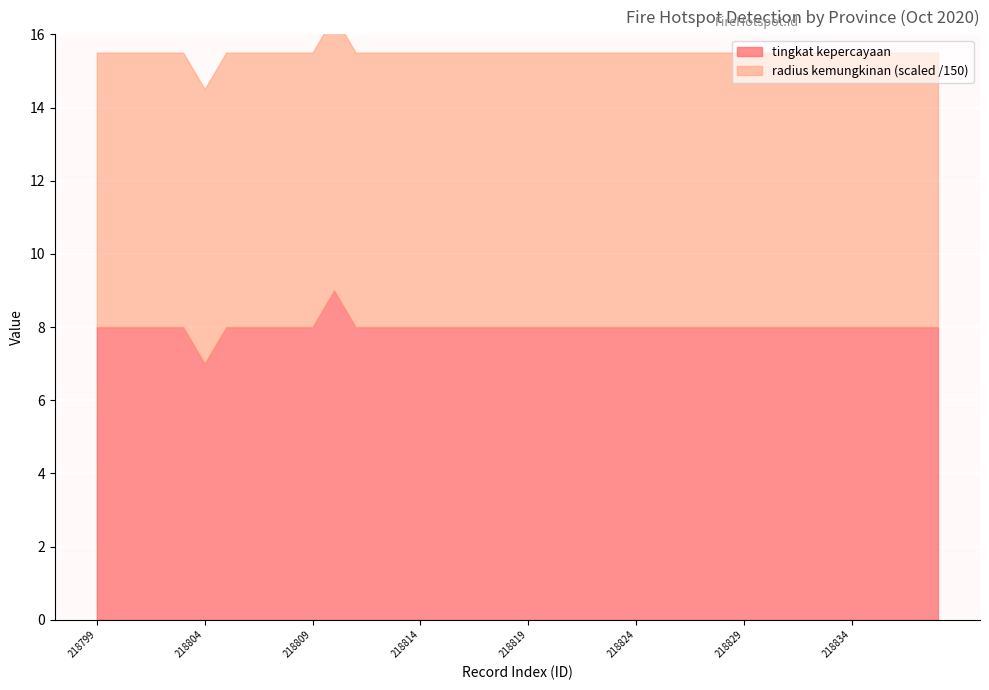

At which label does tingkat kepercayaan reach its minimum?

218804